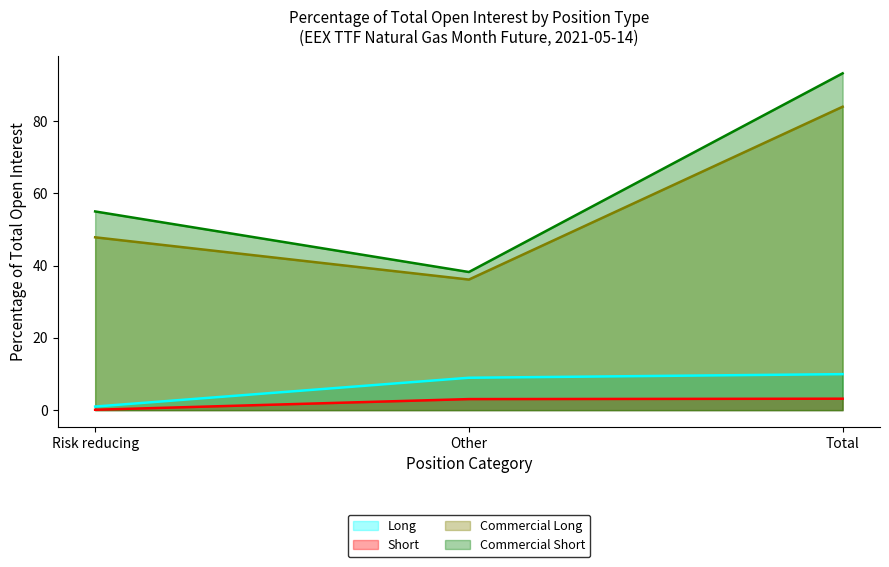

Reading right to left, extract all data points from this chart.

Long: 10.0	9.0	1.0
Short: 3.2	3.1	0.1
Commercial Long: 84.0	36.2	47.9
Commercial Short: 93.3	38.2	55.0